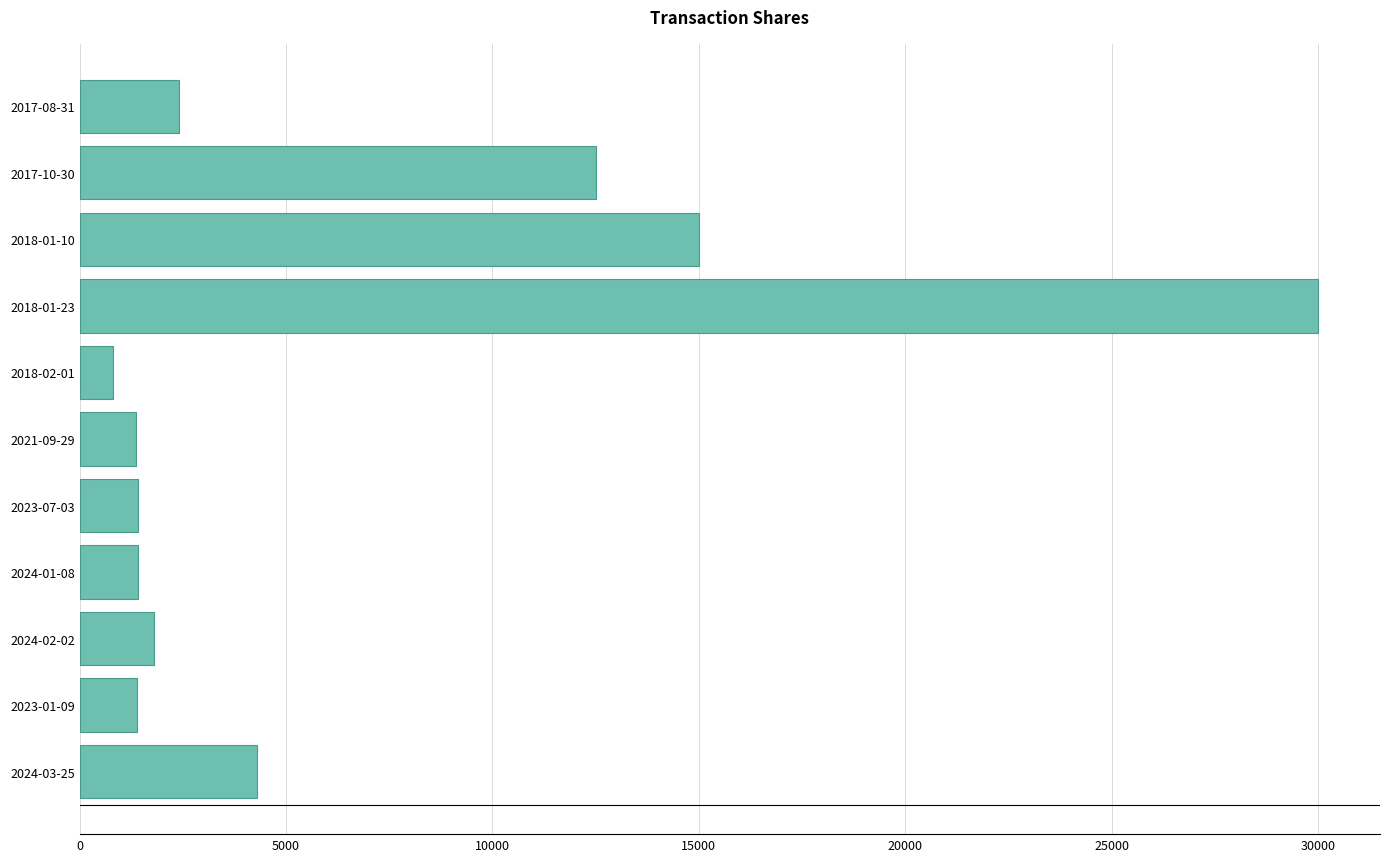

What is the maximum value shown in the chart?

30000